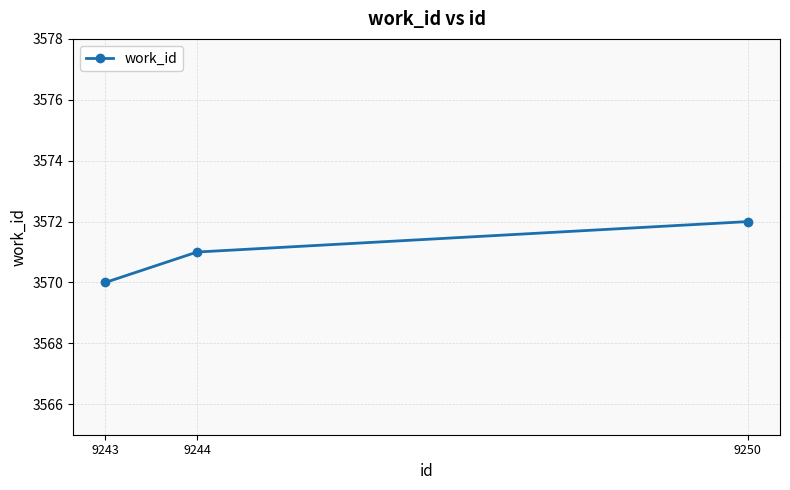

Reading left to right, list all the values displayed in this chart.

9243=3570	9244=3571	9250=3572